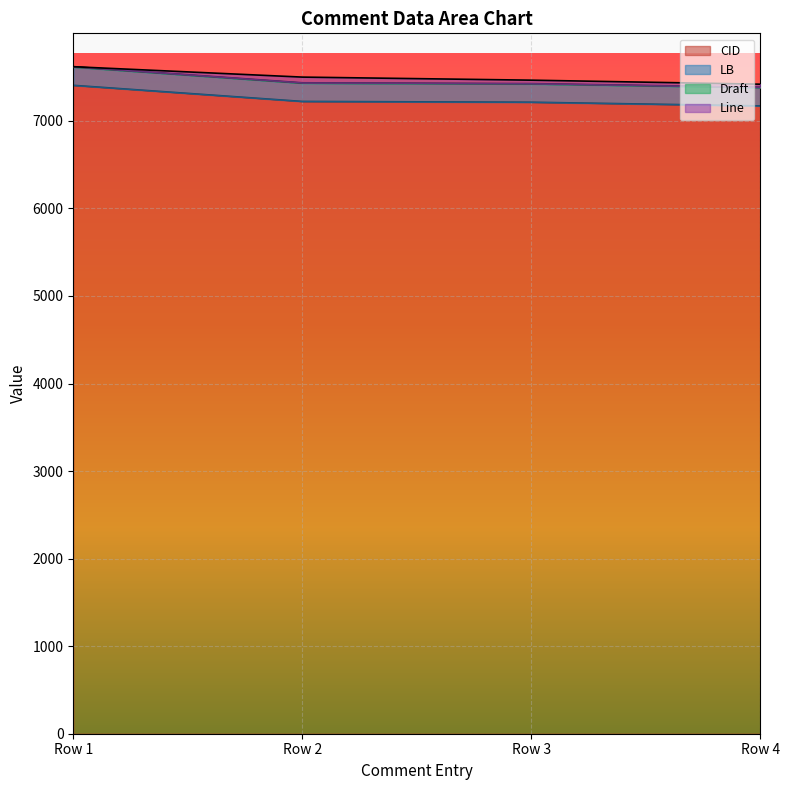

How many lines are shown in the chart?

4